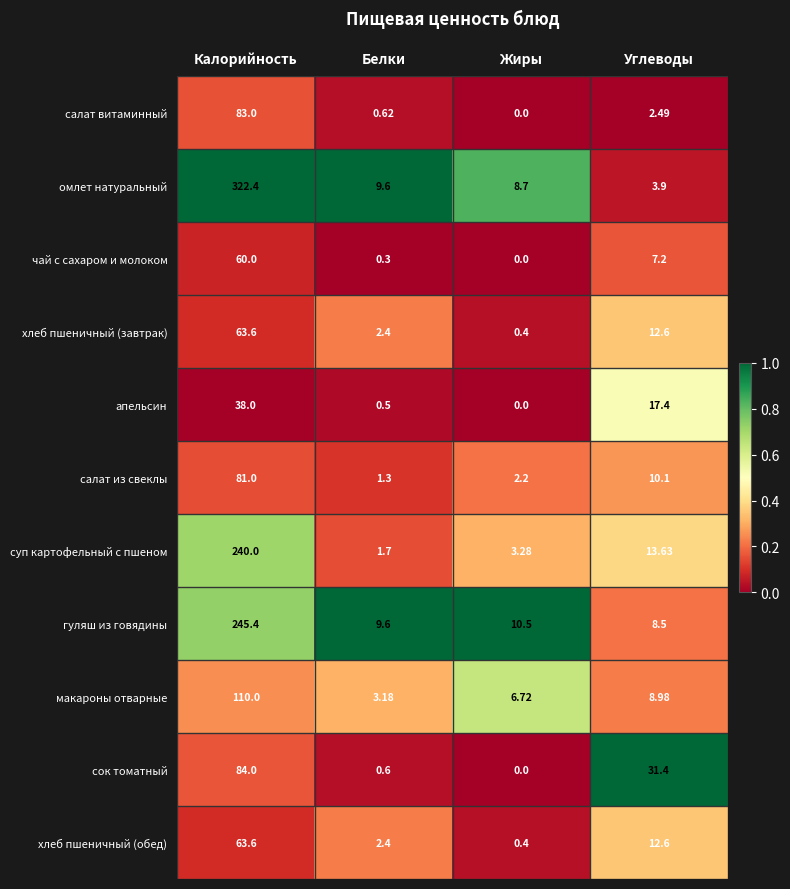

Where is салат из свеклы nearest to the value 41?

Углеводы